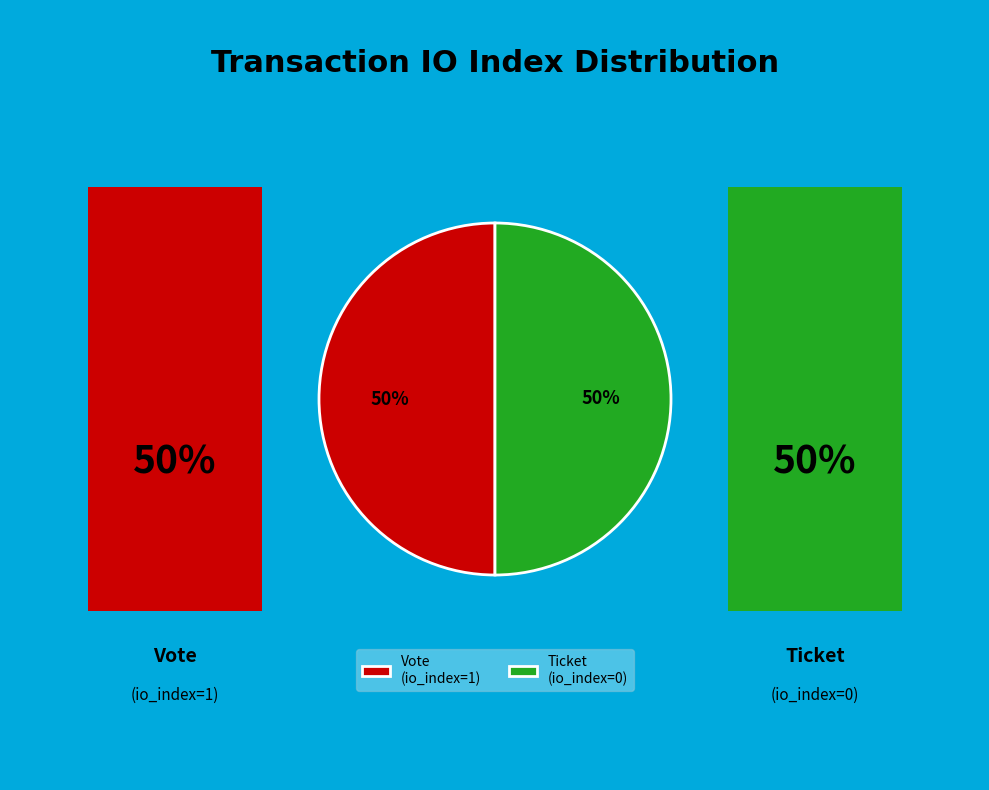

What percentage is the Vote (io_index=1) slice, to the nearest percent?

50%